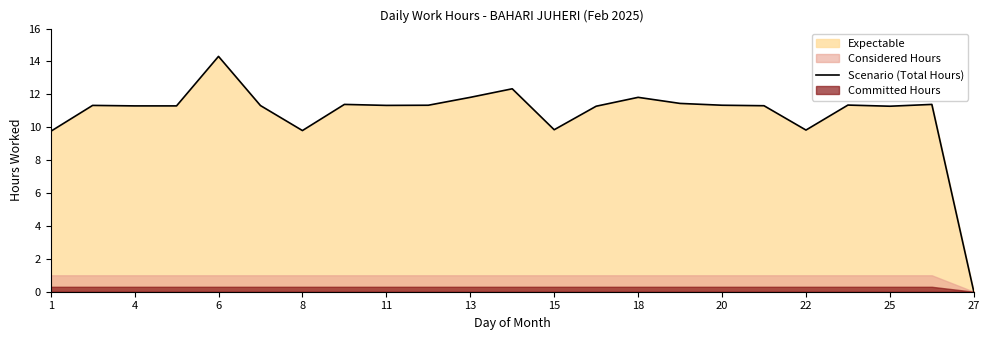

True or false: the data has more than 1 interior local peaks.

True